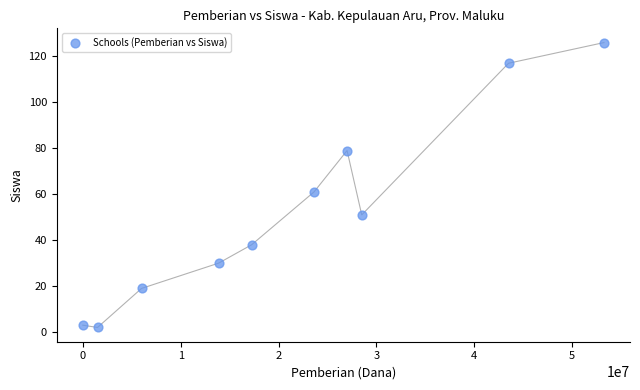

What is the range of X values (max minus min)?

53250000